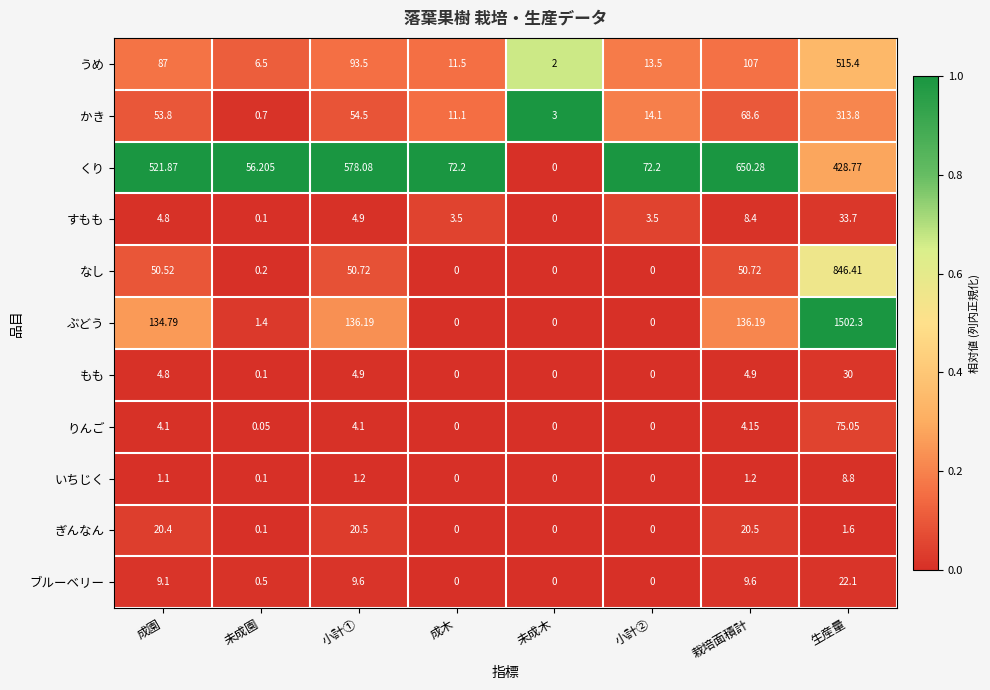

List the series in order of their peak value, lowest first.

いちじく, ぎんなん, ブルーベリー, もも, すもも, りんご, かき, うめ, くり, なし, ぶどう